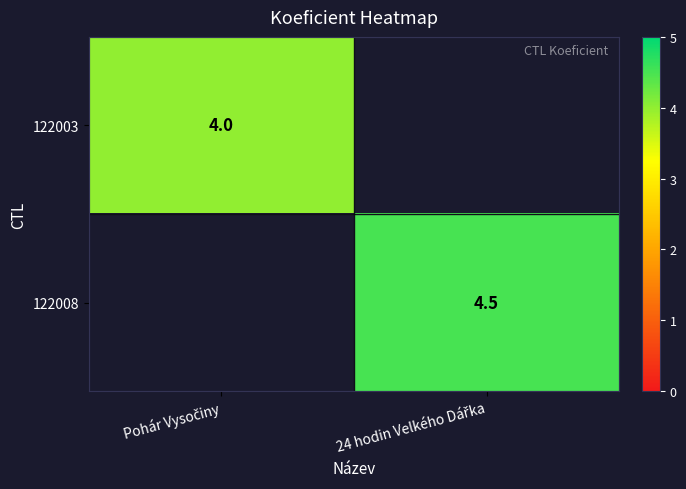

The 122008 series shows -2.9 at Pohár Vysočiny. True or false?

False